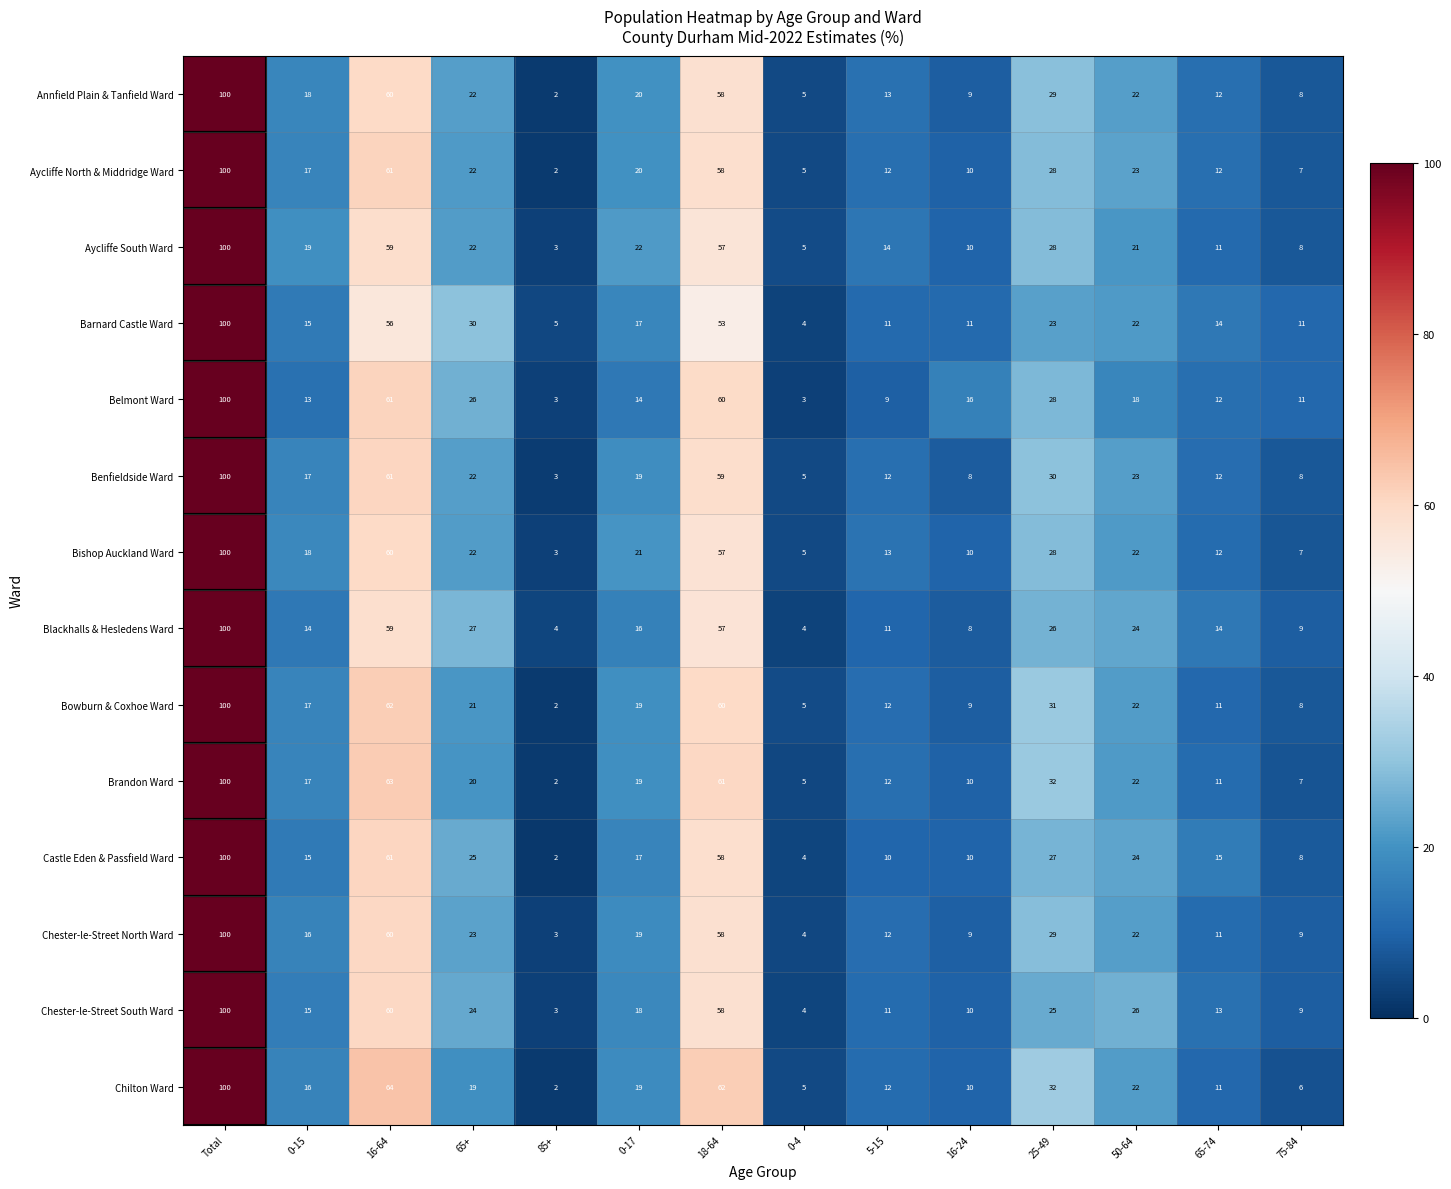

Which category has the lowest value across all series?

85+